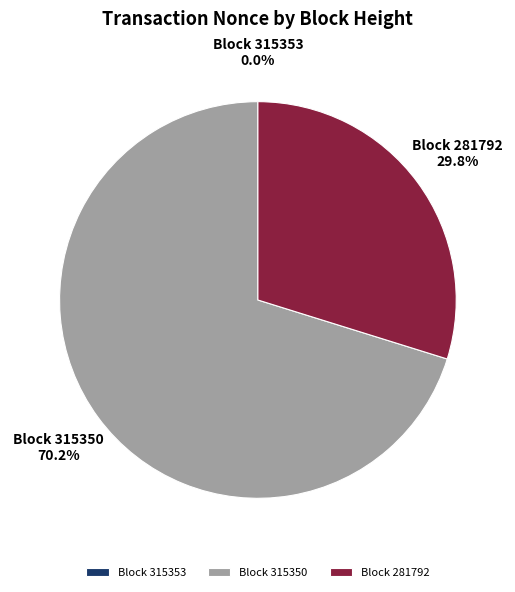

Which category has the biggest portion of the pie?

Block 315350